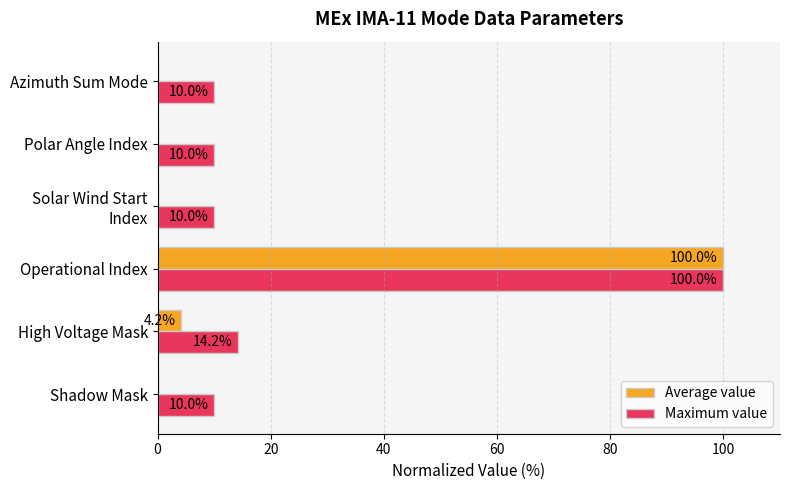

The value of Maximum value at High Voltage Mask is 14.2. True or false?

True